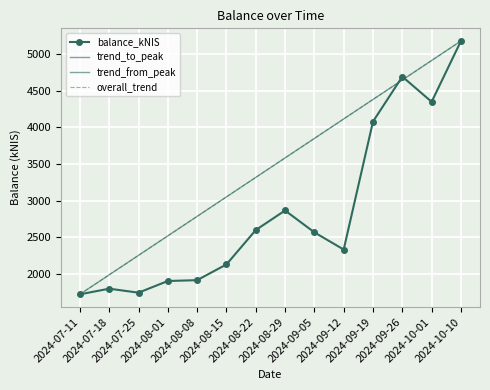

How many interior local valleys (lower than both neighbors) does the data have?

3